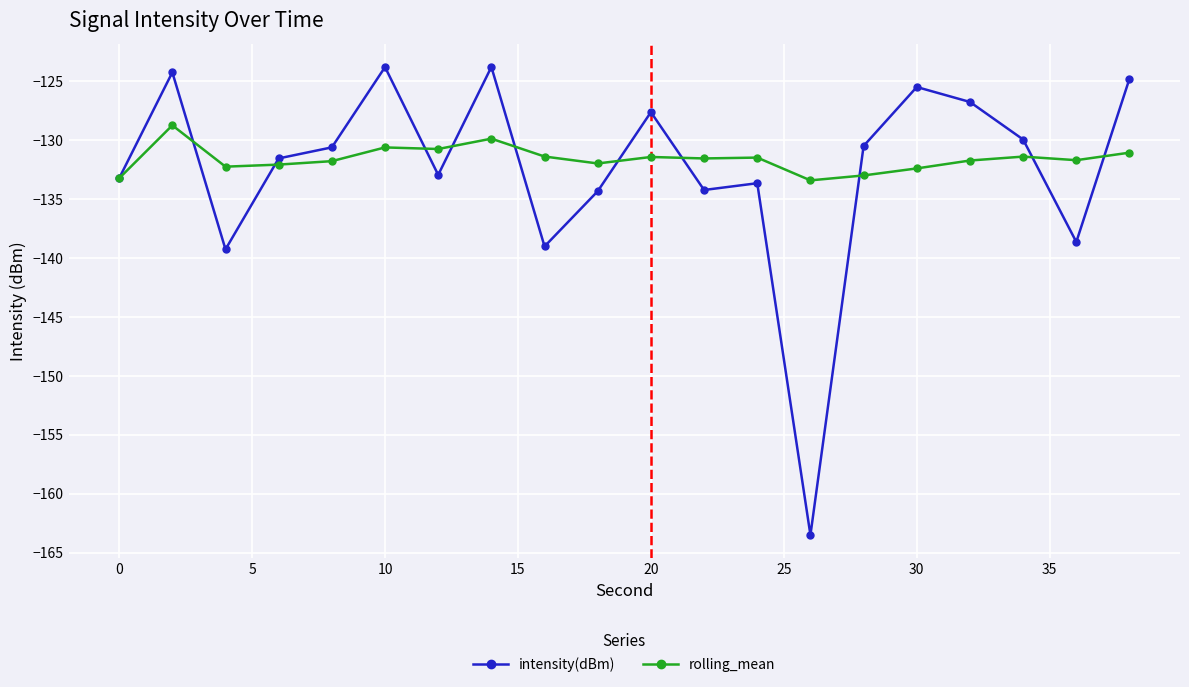

List the series in order of their peak value, highest first.

intensity(dBm), rolling_mean